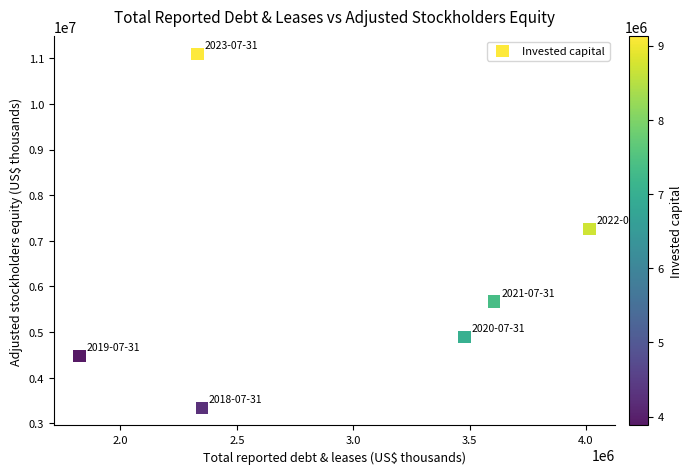

What is the range of X values (max minus min)?

2190977